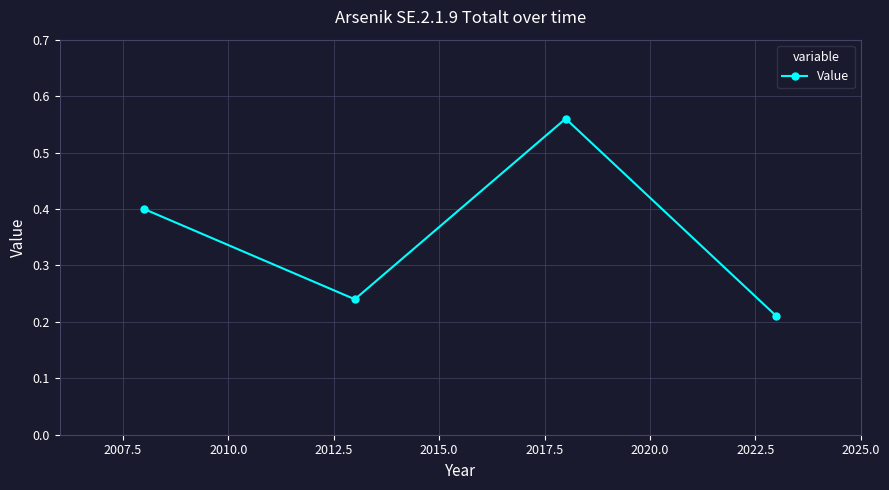

What is the sum of all values?

1.4